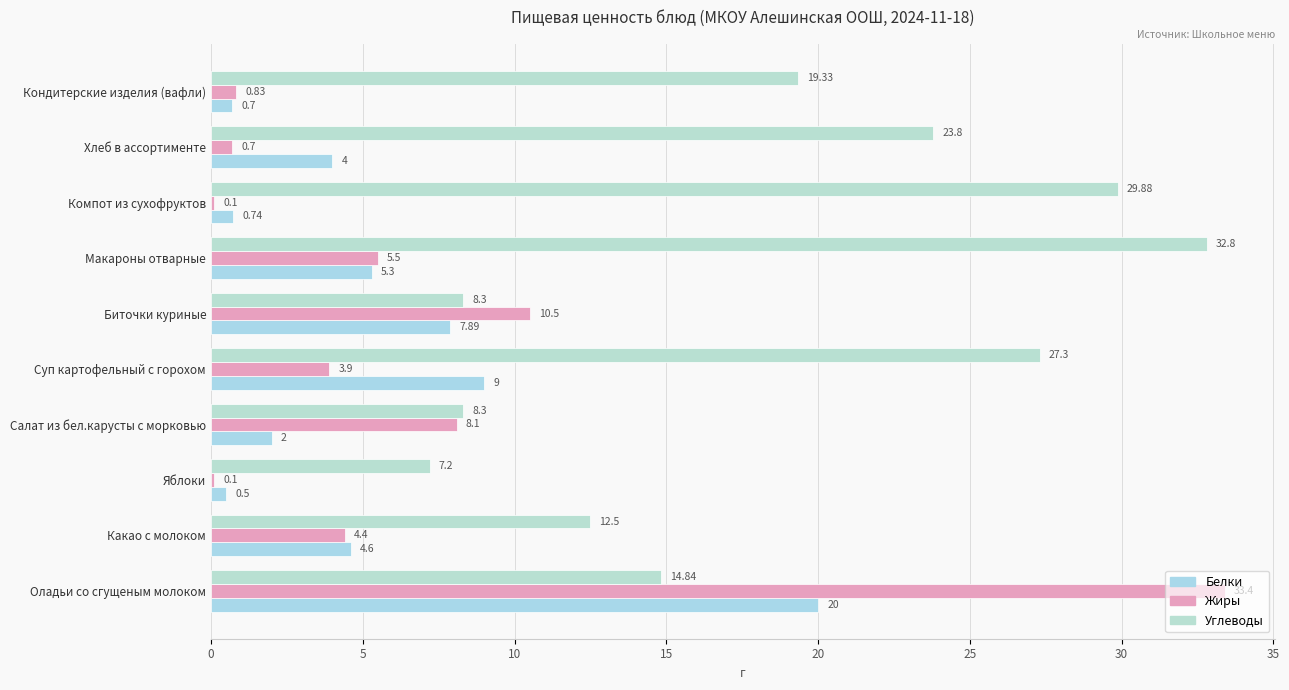

Which series has the largest range (max minus min)?

Жиры